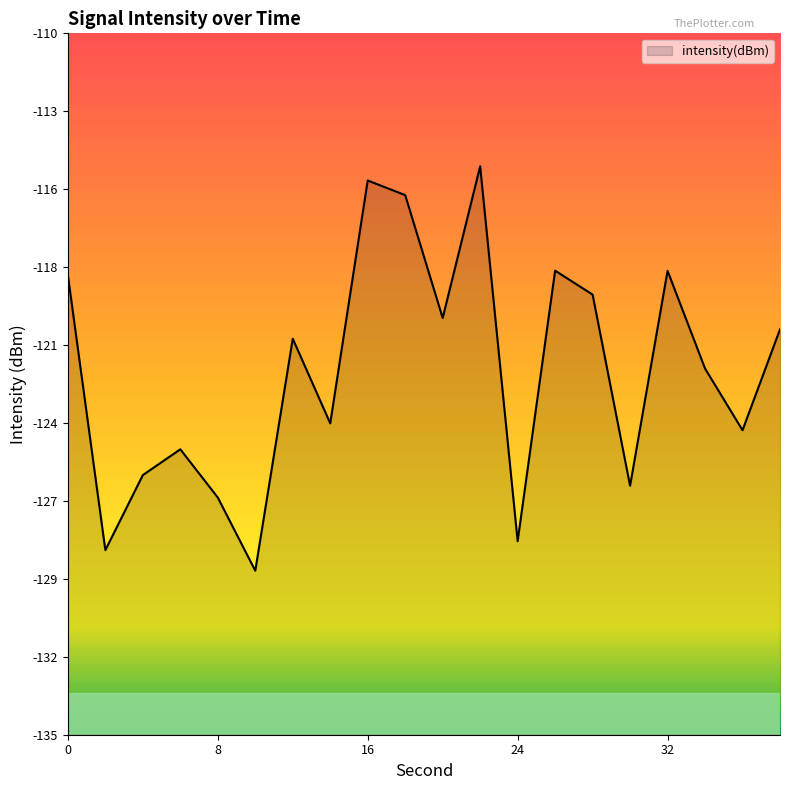

How many series are shown in this chart?

1